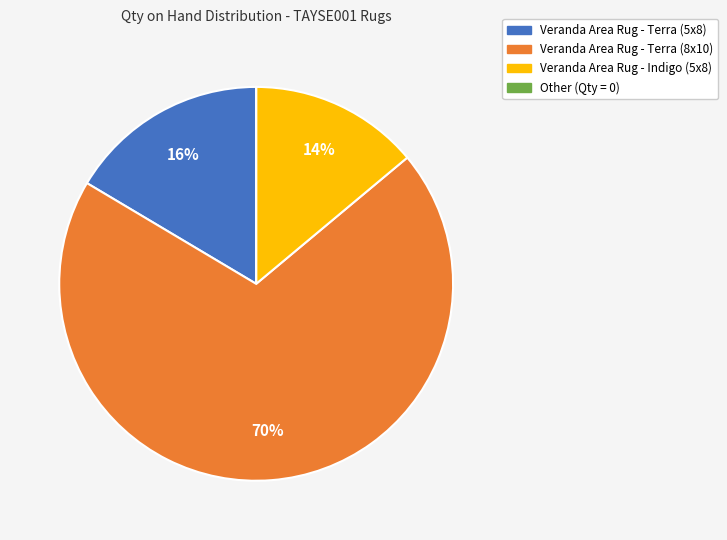

Is there any slice that represents more than half of the pie?

Yes